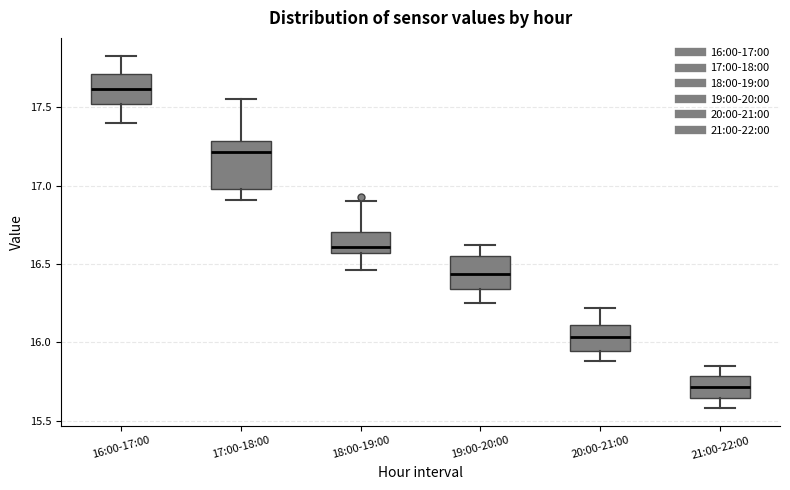

Reading left to right, read every box against the y-axis: the position of its median line, the range the box covers, and the ends of its whiskers. The values are not printed on the chart, so give them approximately, as read against the axis.

16:00-17:00: median 17.60, box 17.50 to 17.70, whiskers 17.40 to 17.85
17:00-18:00: median 17.20, box 17.00 to 17.30, whiskers 16.90 to 17.55
18:00-19:00: median 16.60, box 16.55 to 16.70, whiskers 16.45 to 16.90
19:00-20:00: median 16.45, box 16.35 to 16.55, whiskers 16.25 to 16.60
20:00-21:00: median 16.05, box 15.95 to 16.10, whiskers 15.90 to 16.20
21:00-22:00: median 15.70, box 15.65 to 15.80, whiskers 15.60 to 15.85